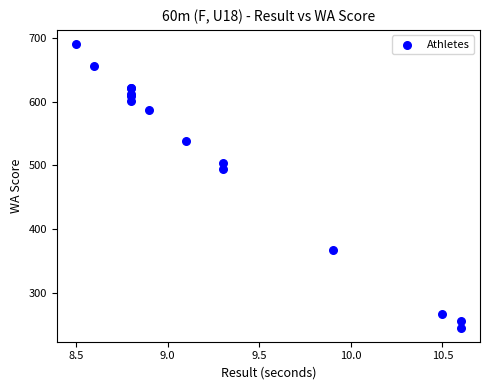

What Y value in the scatter plot is closest to 468?

495